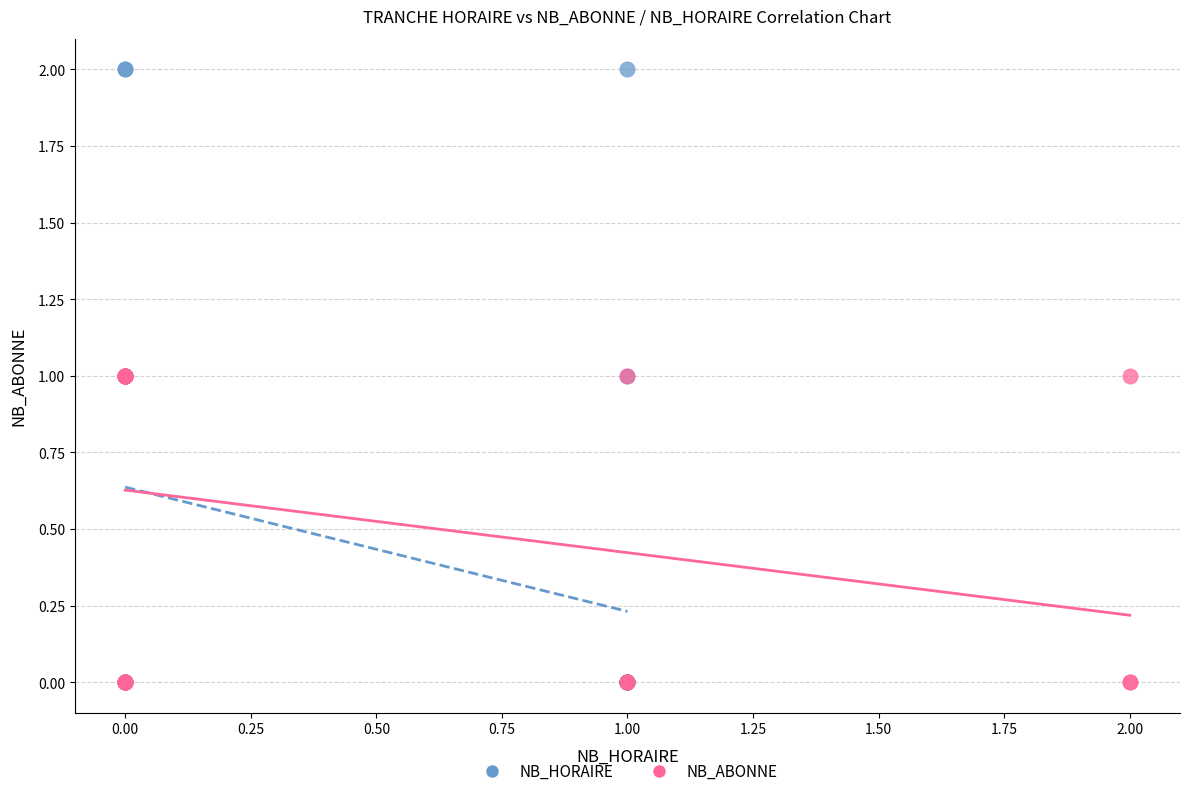

What are all the series names shown in the legend?

NB_HORAIRE, NB_ABONNE